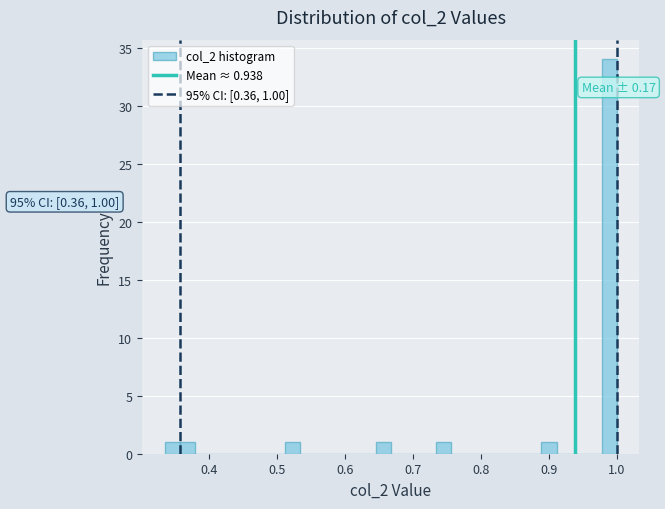

Around what value on the x-axis is the tallest bar? Give the approximate position of its centre, as read against the axis.

0.99